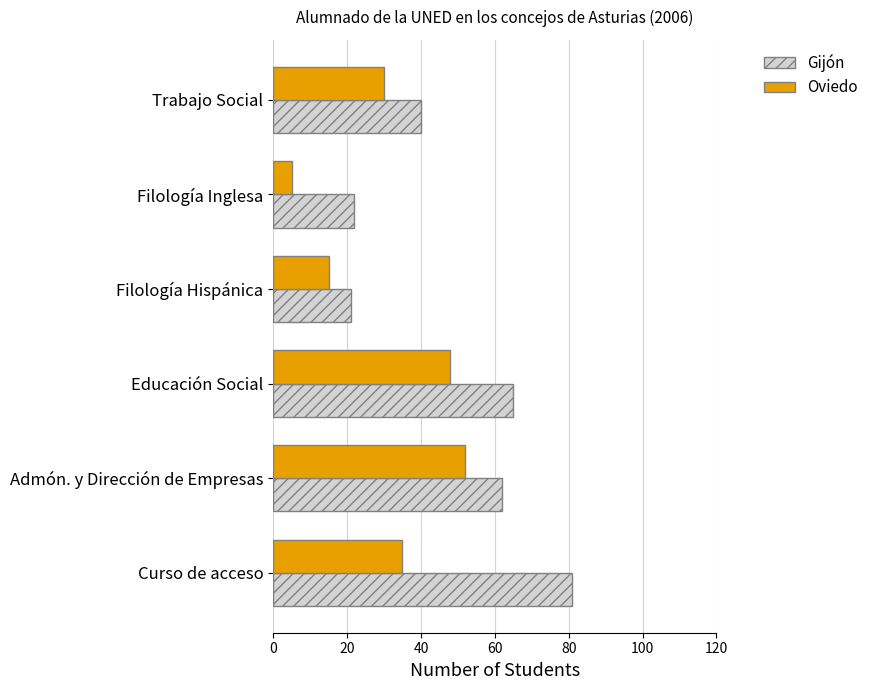

Count the number of data series in this chart.

2